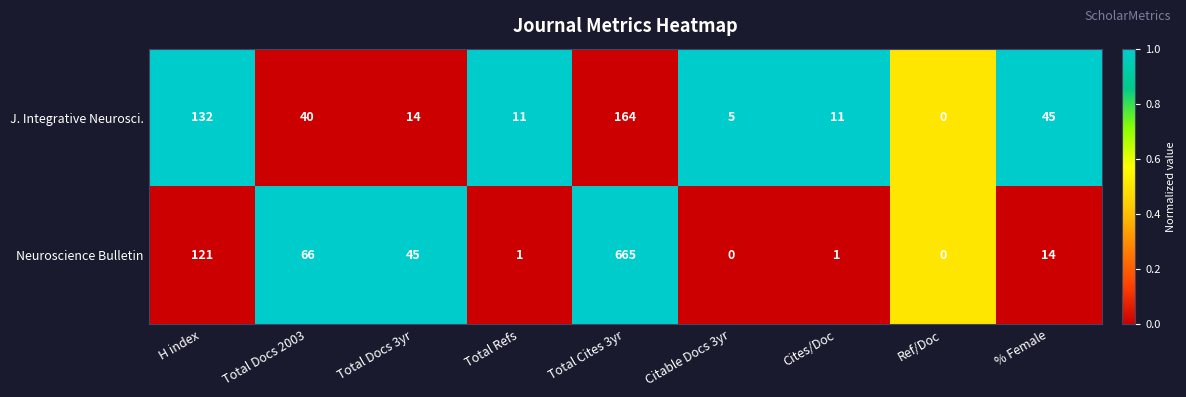

Is it true that J. Integrative Neurosci. equals 0 at Ref/Doc?

True